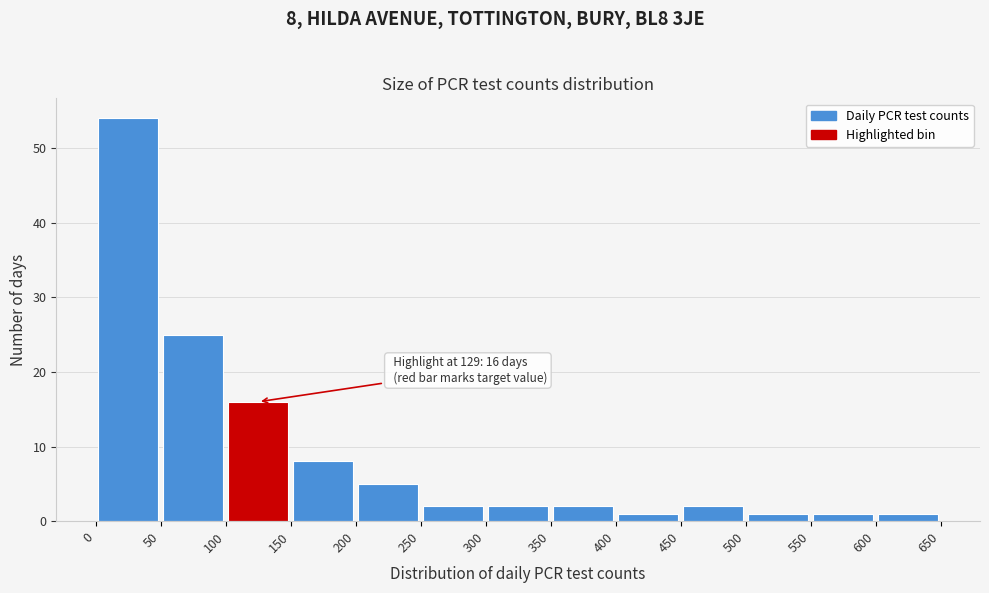

Over which range of the x-axis is the bar tallest?

0 to 50